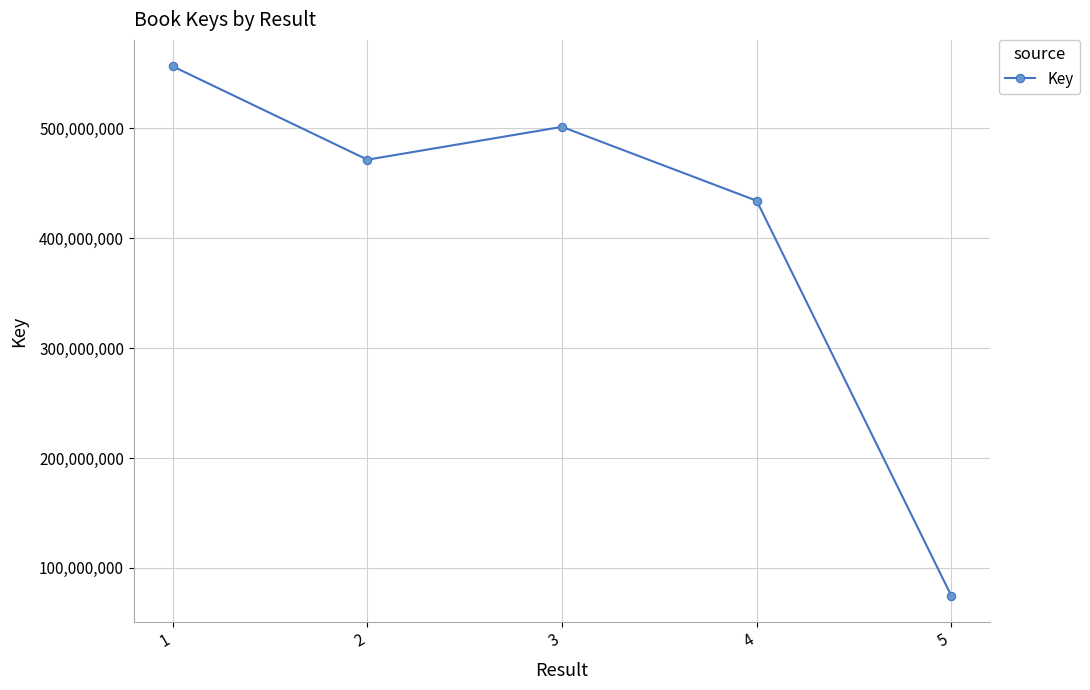

Which label corresponds to the smallest value in the chart?

5